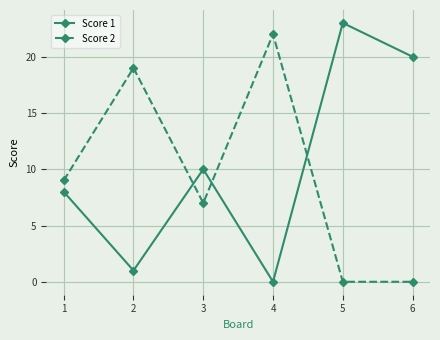

What is the difference between the highest and lowest values at 5?

23